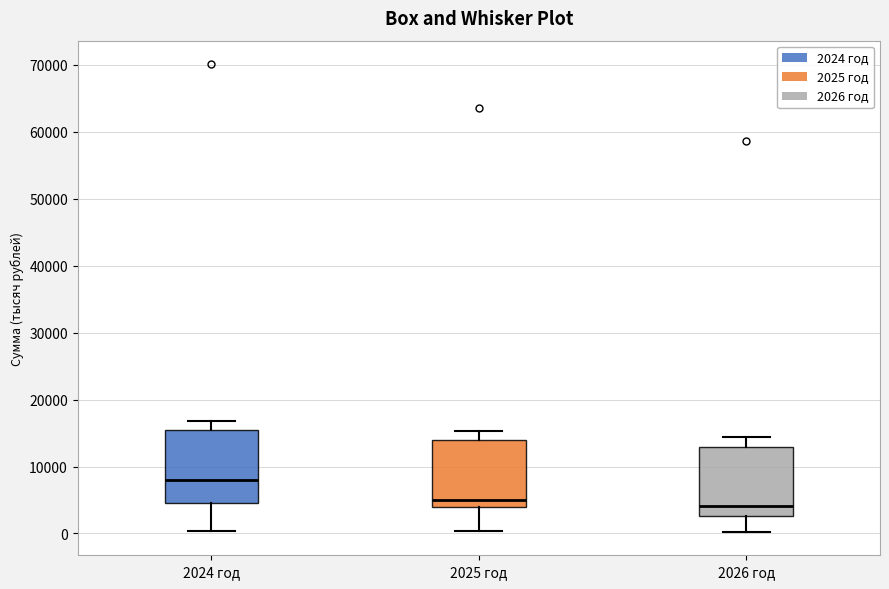

Where does the median line of the box for 2024 год sit on the y-axis? The values are not printed on the chart, so give them approximately, as read against the axis.

8000